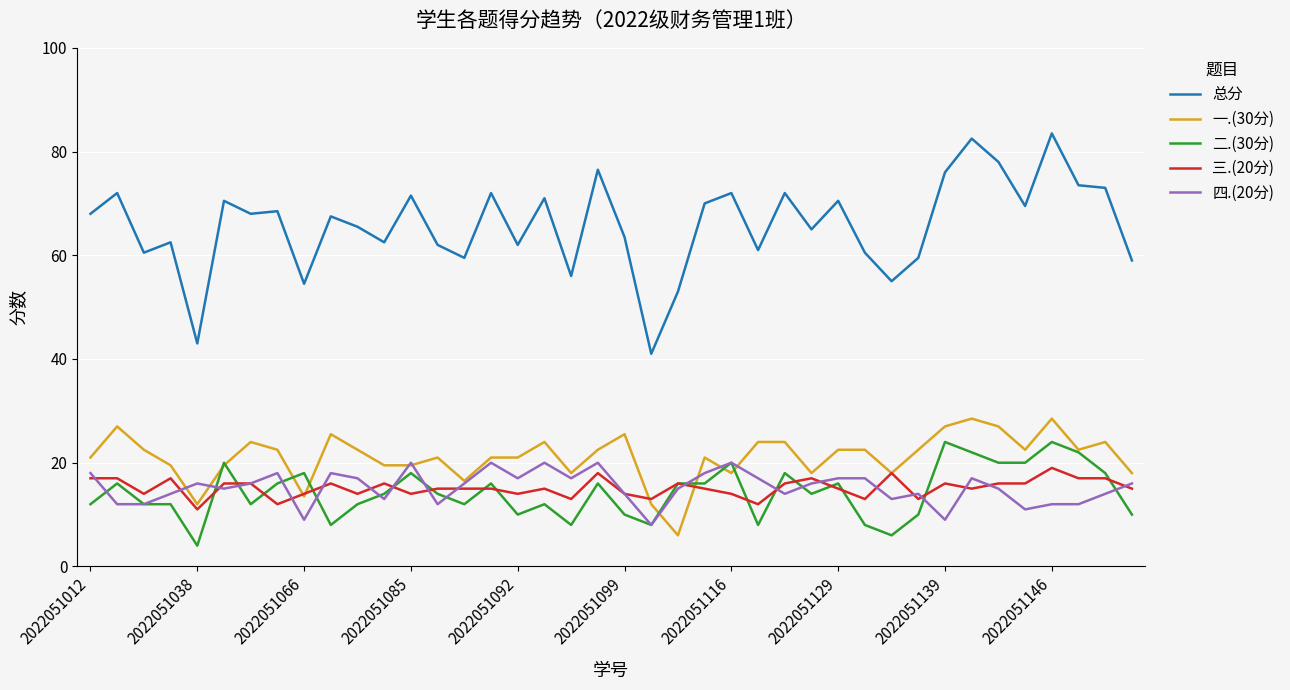

Rank the series by their maximum value, from highest to lowest.

总分, 一.(30分), 二.(30分), 四.(20分), 三.(20分)